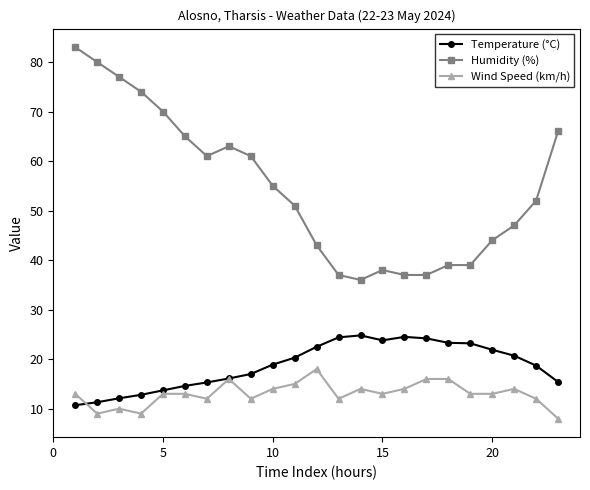

True or false: Wind Speed (km/h) and Humidity (%) intersect in this chart.

False